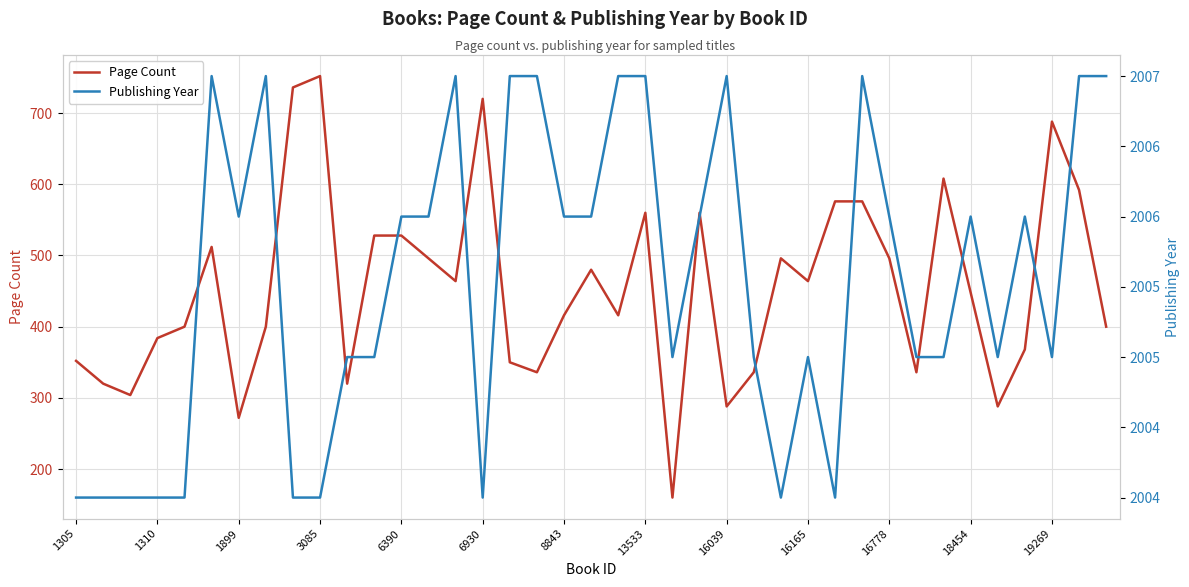

True or false: Publishing Year and Page Count cross at least once.

False